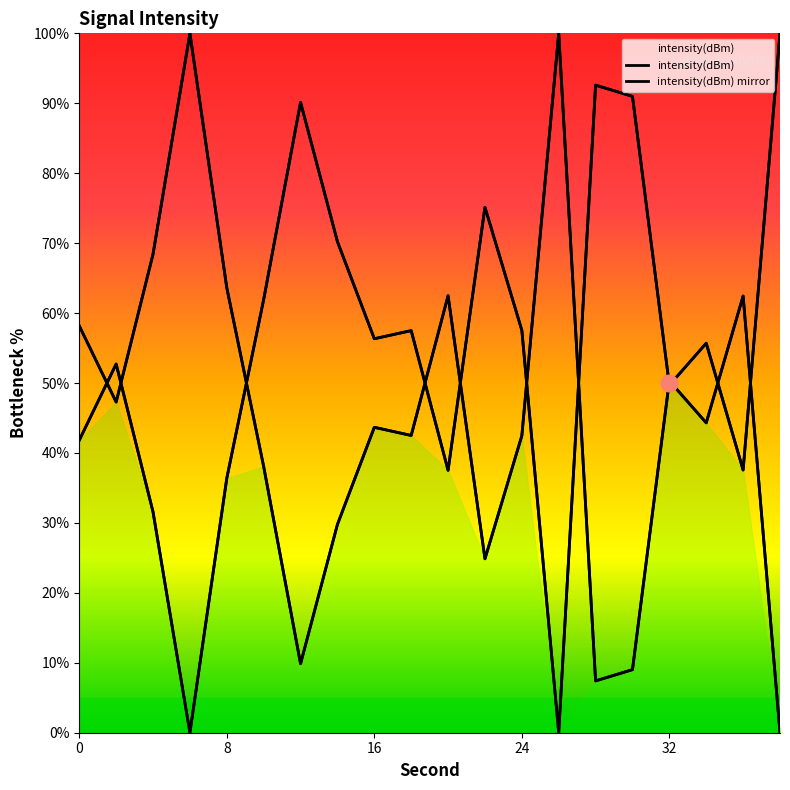

What is the difference between the values at 20 and 16?

18.8